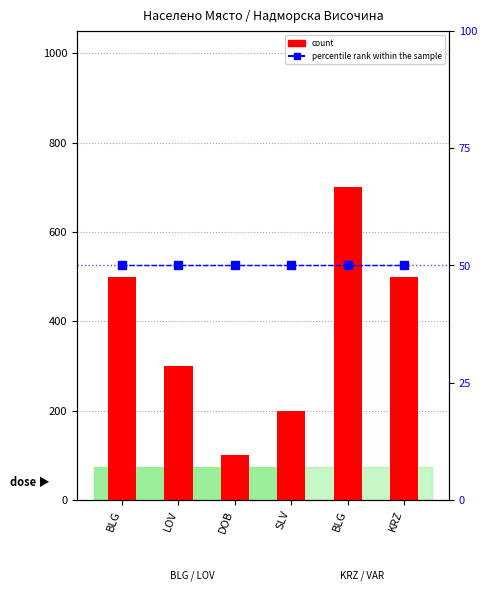

What is the minimum value for count?

100